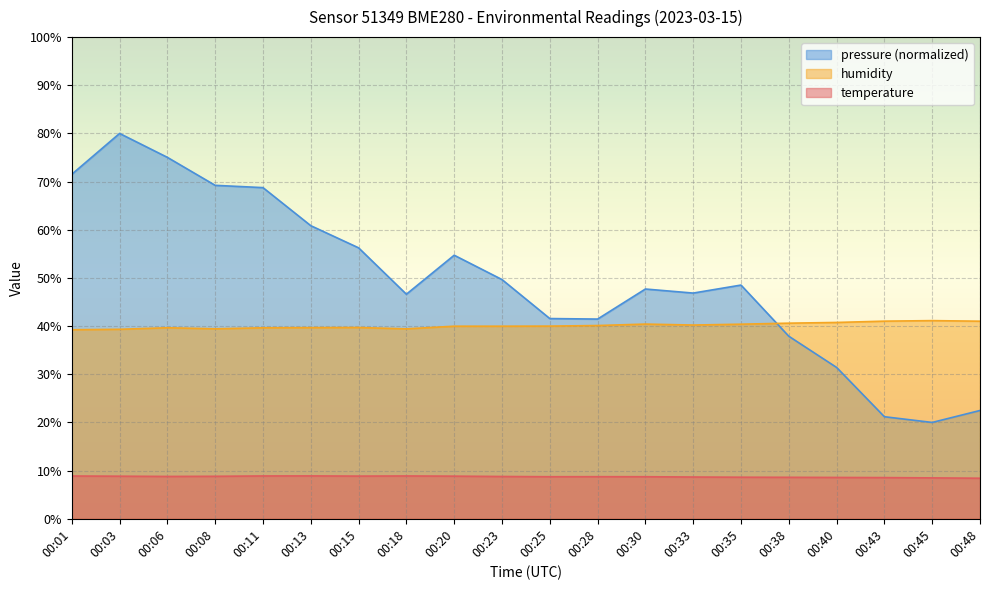

How many interior local valleys does the humidity series have?

3